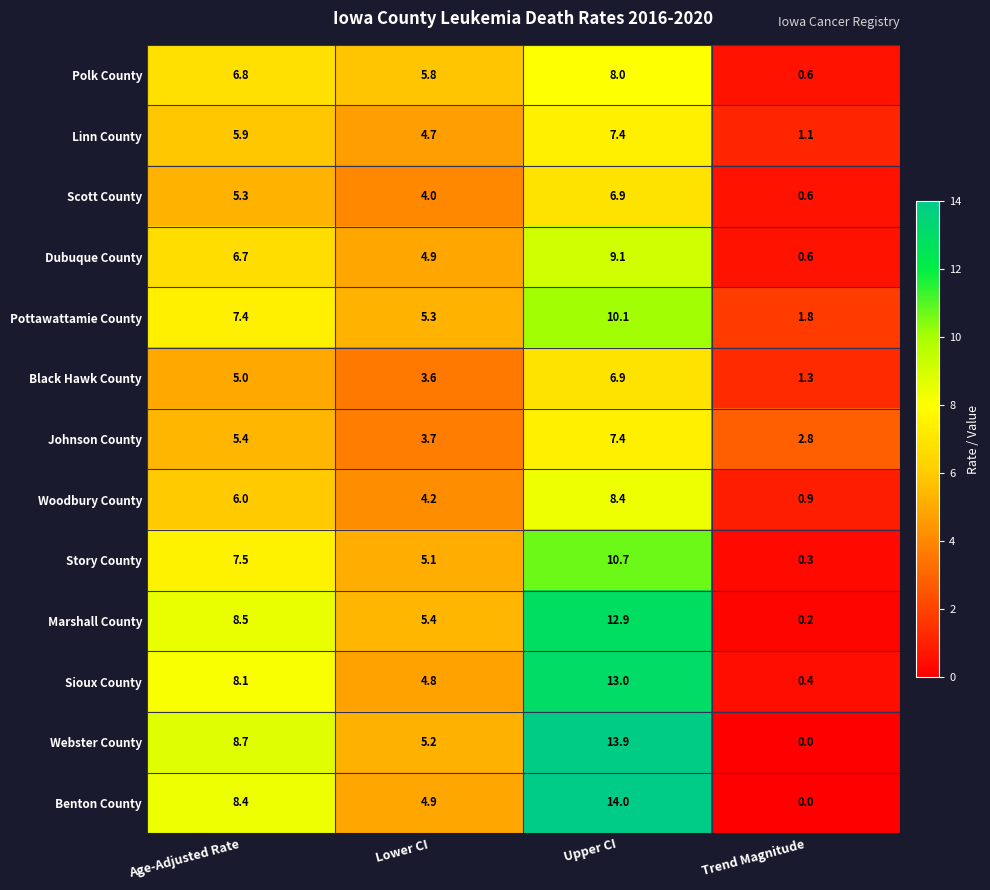

What is the spread (max minus min) of values at Upper CI?

7.1